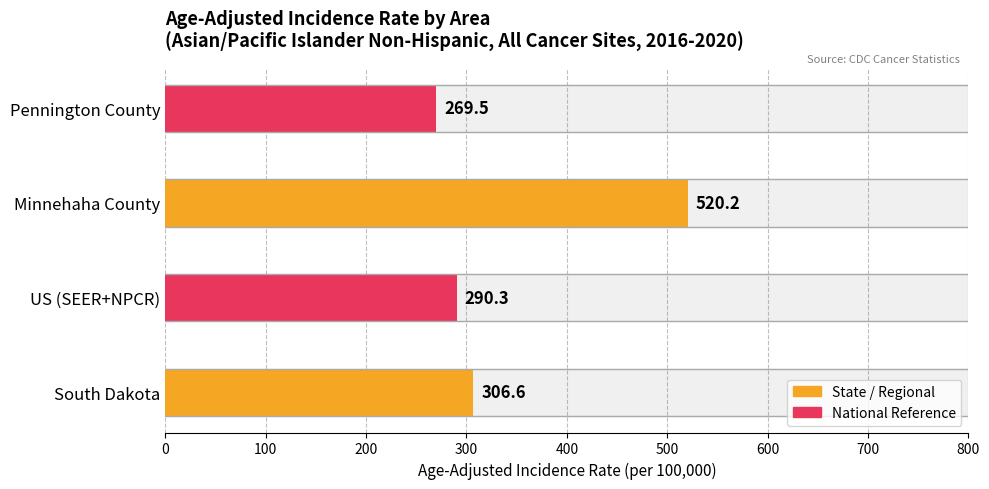

What is the change in value from South Dakota to Pennington County?

-37.1